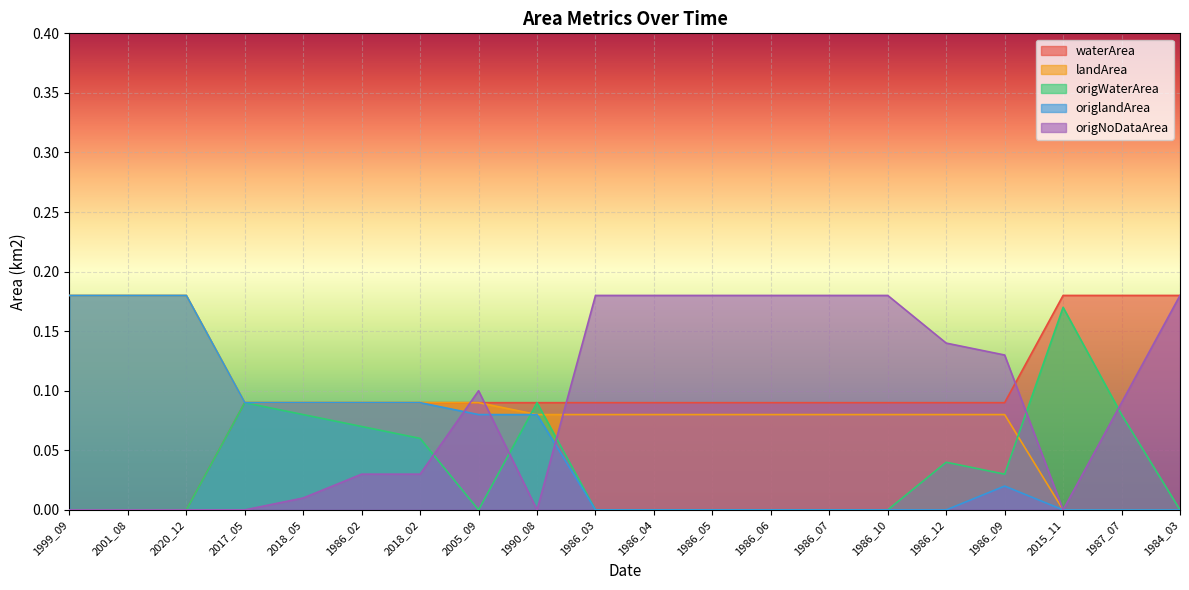

The value of origWaterArea at 2017_05 is 0.1. True or false?

True